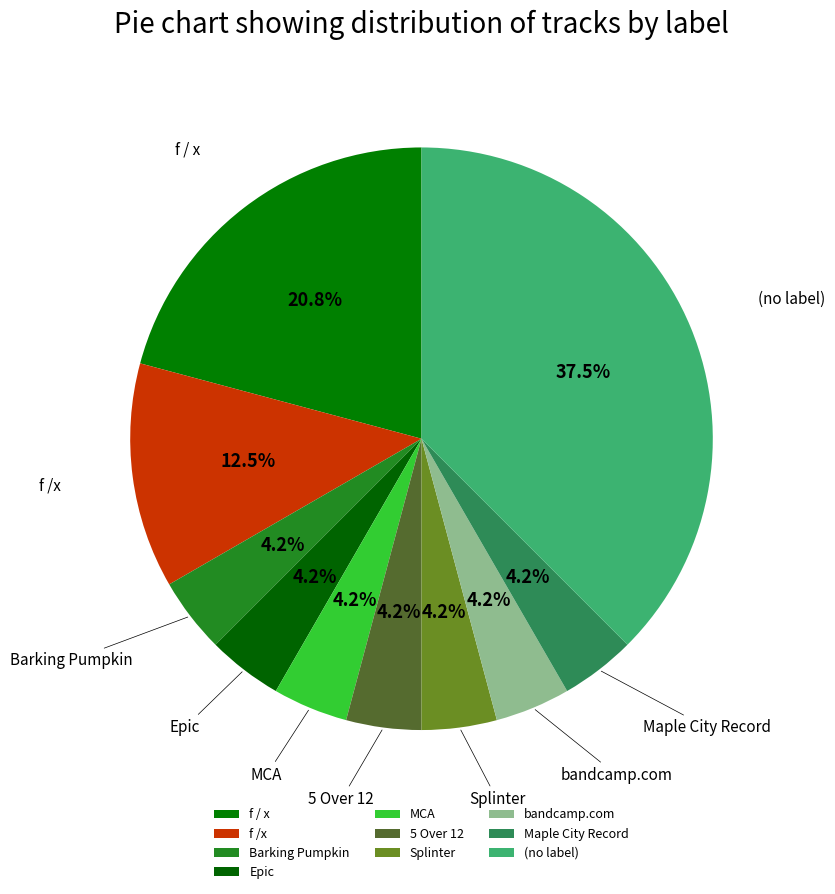

Is the sum of Maple City Record and f / x greater than half?

No